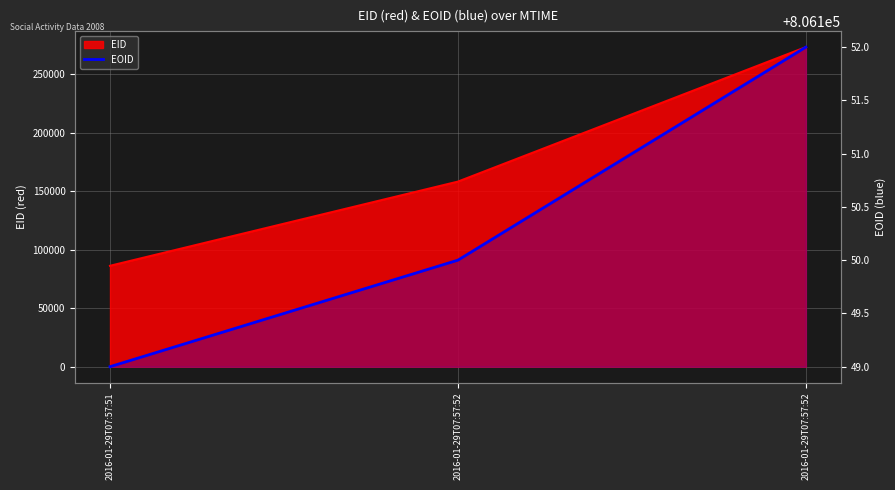

What is the change in value from 2016-01-29T07:57:51 to 2016-01-29T07:57:52?

+1